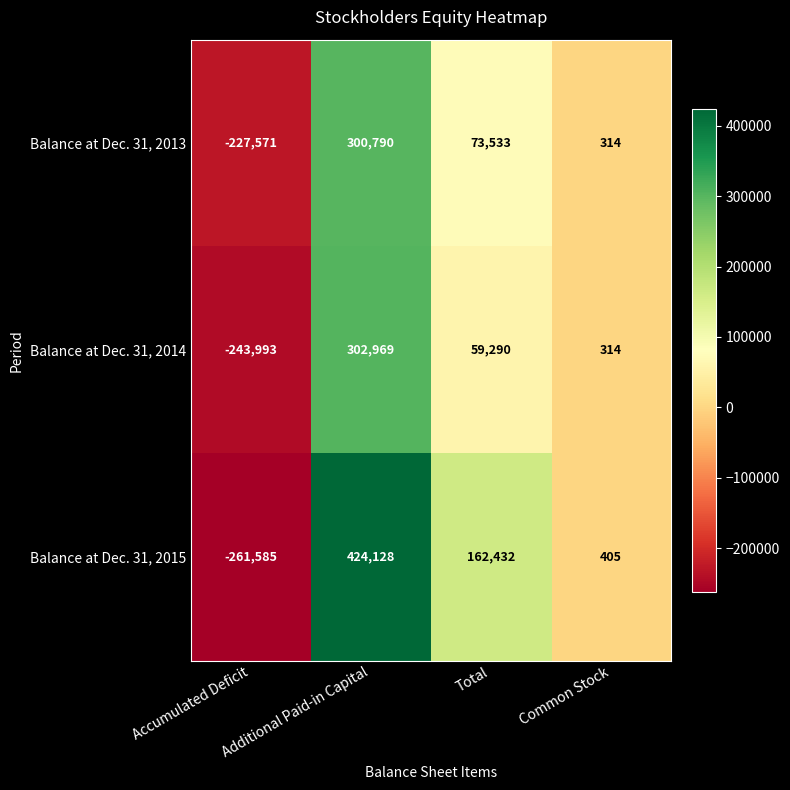

Count the number of data series in this chart.

3